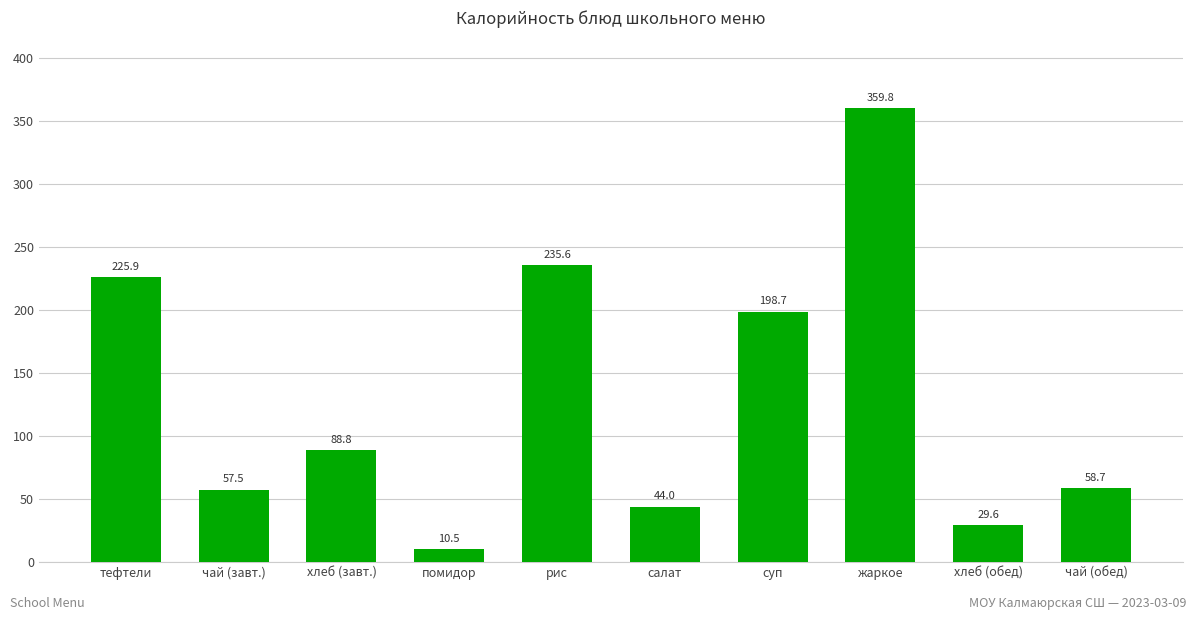

Reading left to right, list all the values displayed in this chart.

225.9	57.5	88.8	10.5	235.6	44.0	198.7	359.8	29.6	58.7